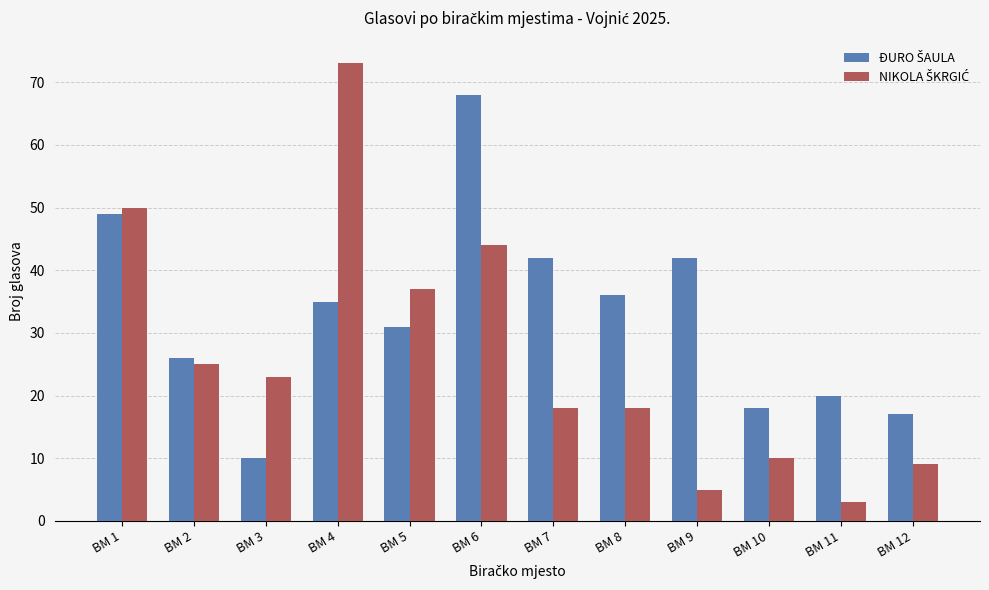

Which label corresponds to the largest value in the chart?

BM 4